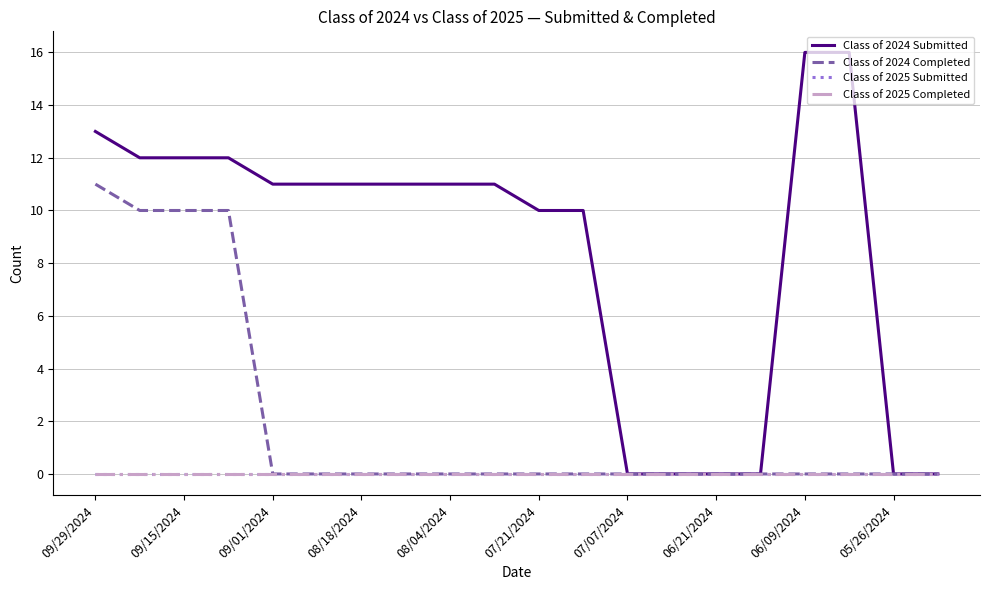

Does the chart display data point markers on the line(s)?

No